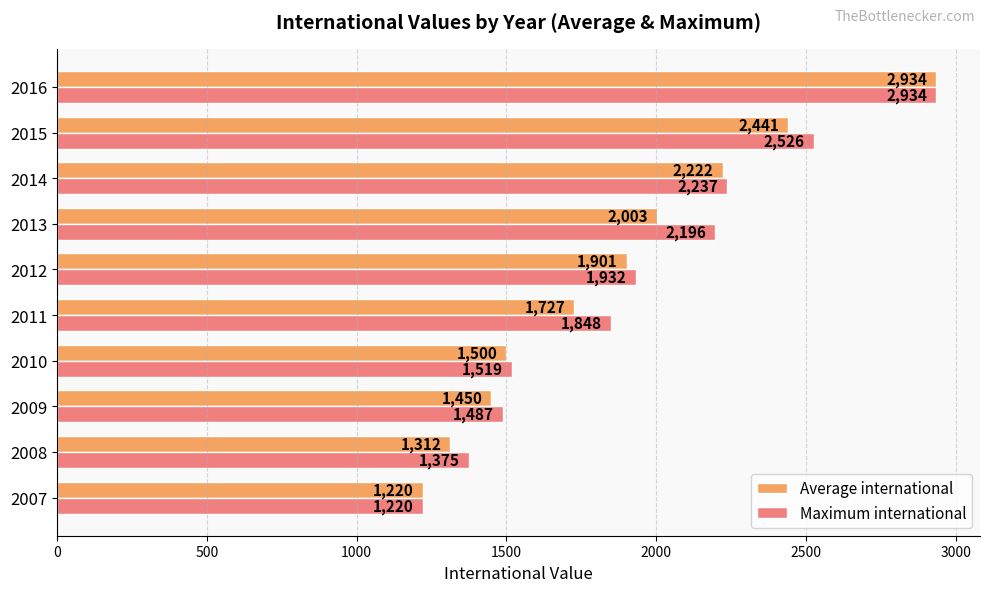

Is the value of Maximum international at 2016 greater than the value of Average international at 2009?

Yes